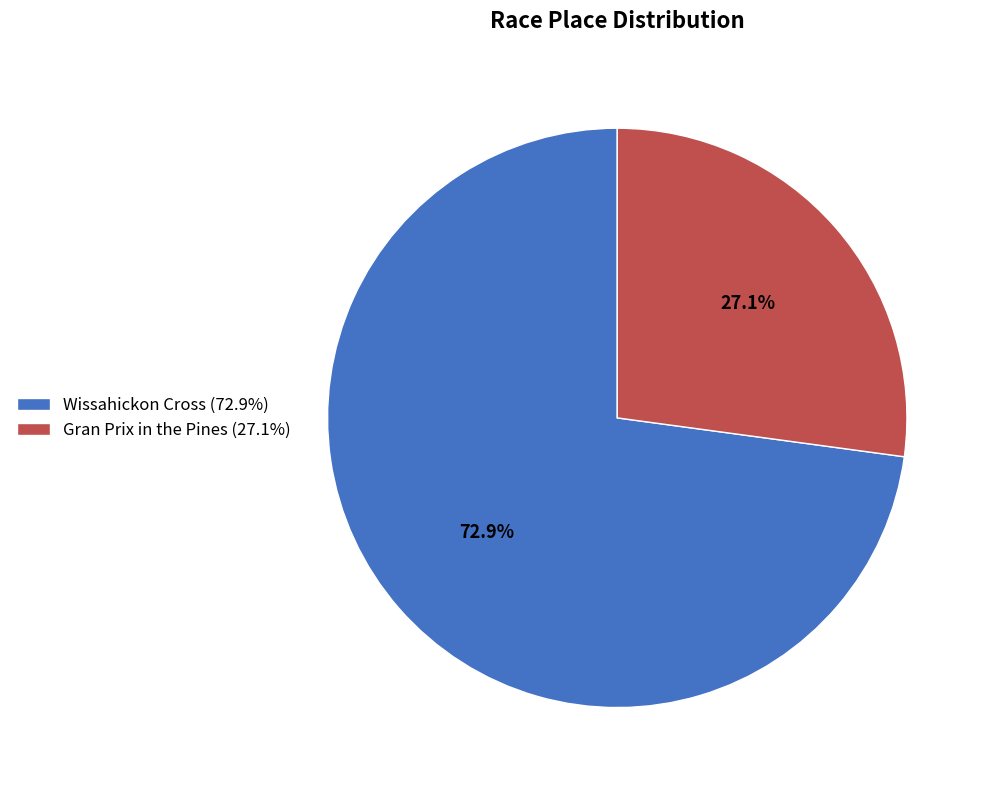

Which category has the smallest portion of the pie?

Gran Prix in the Pines